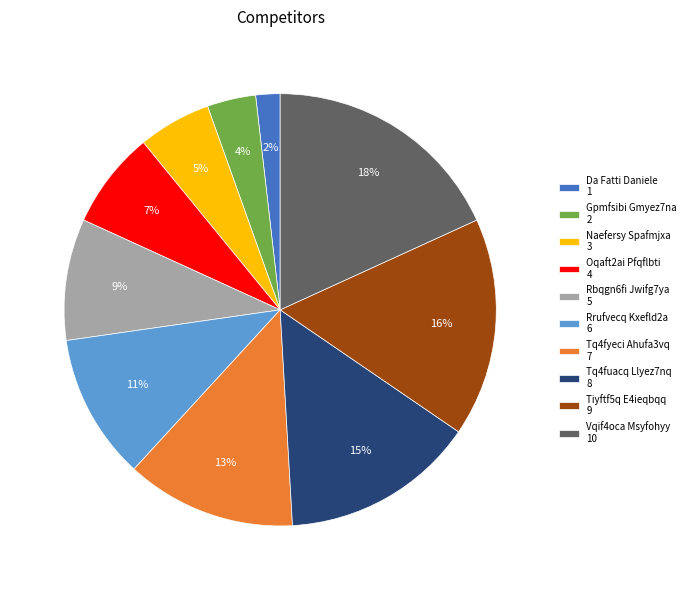

The Tiyftf5q E4ieqbqq slice represents 29% of the pie. True or false?

False